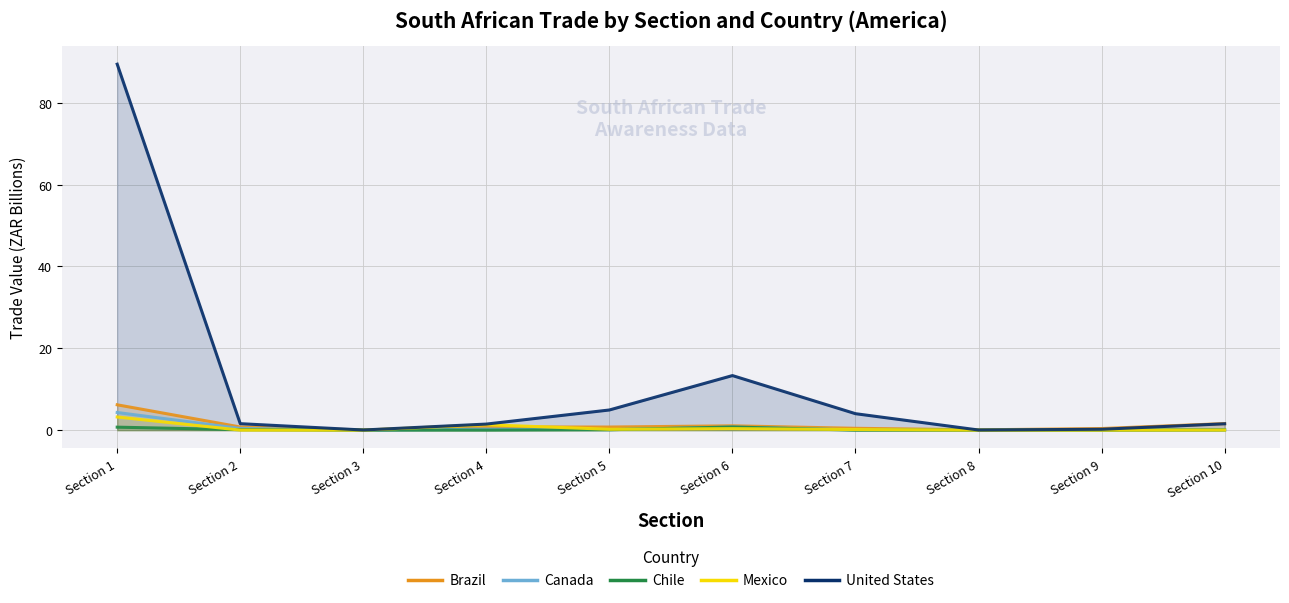

Reading left to right, extract all data points from this chart.

Brazil: 6.2	0.8	0.1	0.8	0.8	1.1	0.4	0.1	0.4	1.6
Canada: 4.3	0.4	0.0	0.3	0.1	0.8	0.1	0.0	0.0	0.1
Chile: 0.7	0.1	0.0	0.0	0.1	0.8	0.0	0.0	0.0	0.1
Mexico: 3.2	0.0	0.0	1.3	0.2	0.4	0.1	0.0	0.0	0.0
United States: 89.4	1.6	0.0	1.5	4.9	13.3	4.0	0.0	0.2	1.6